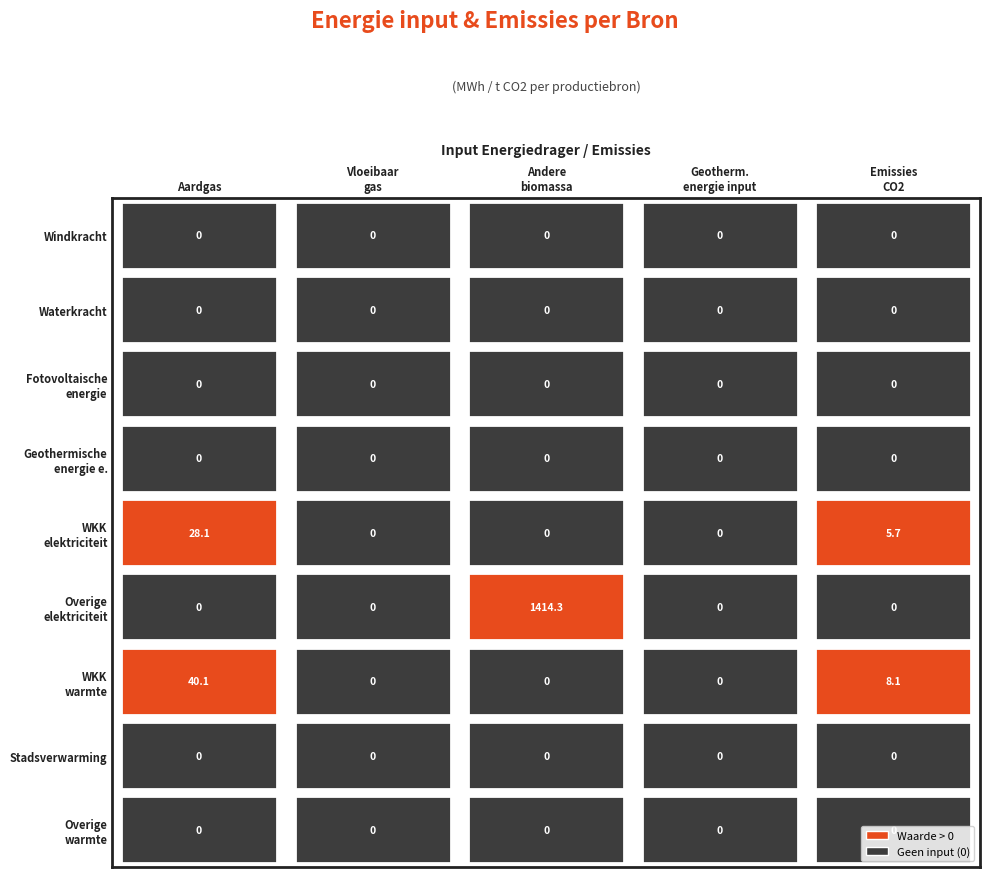

Between Vloeibaar gas and Aardgas, which is larger?

Vloeibaar gas